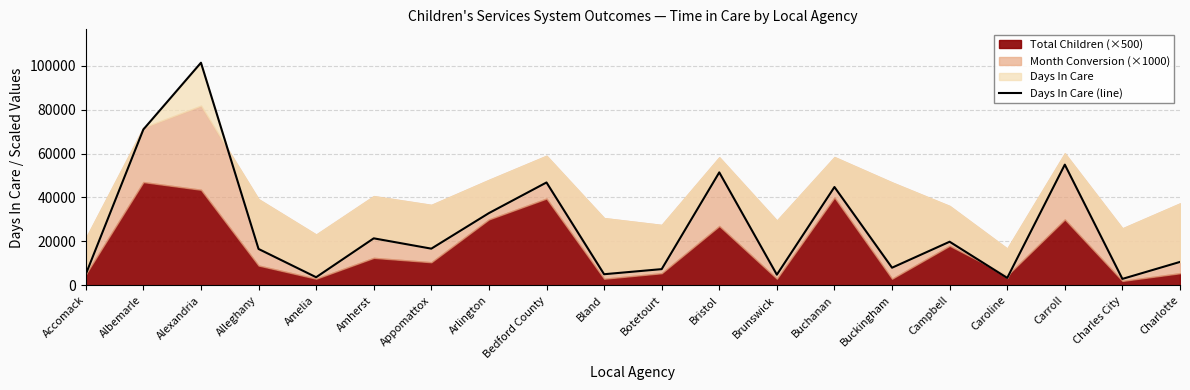

What is the change in value from Amelia to Botetourt?

+3688